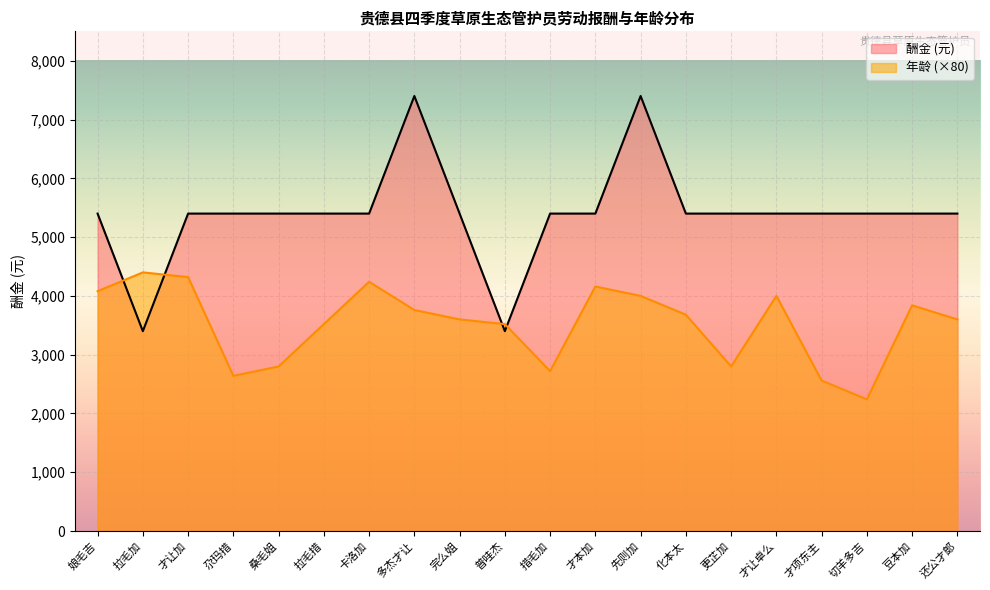

How many lines are shown in the chart?

2